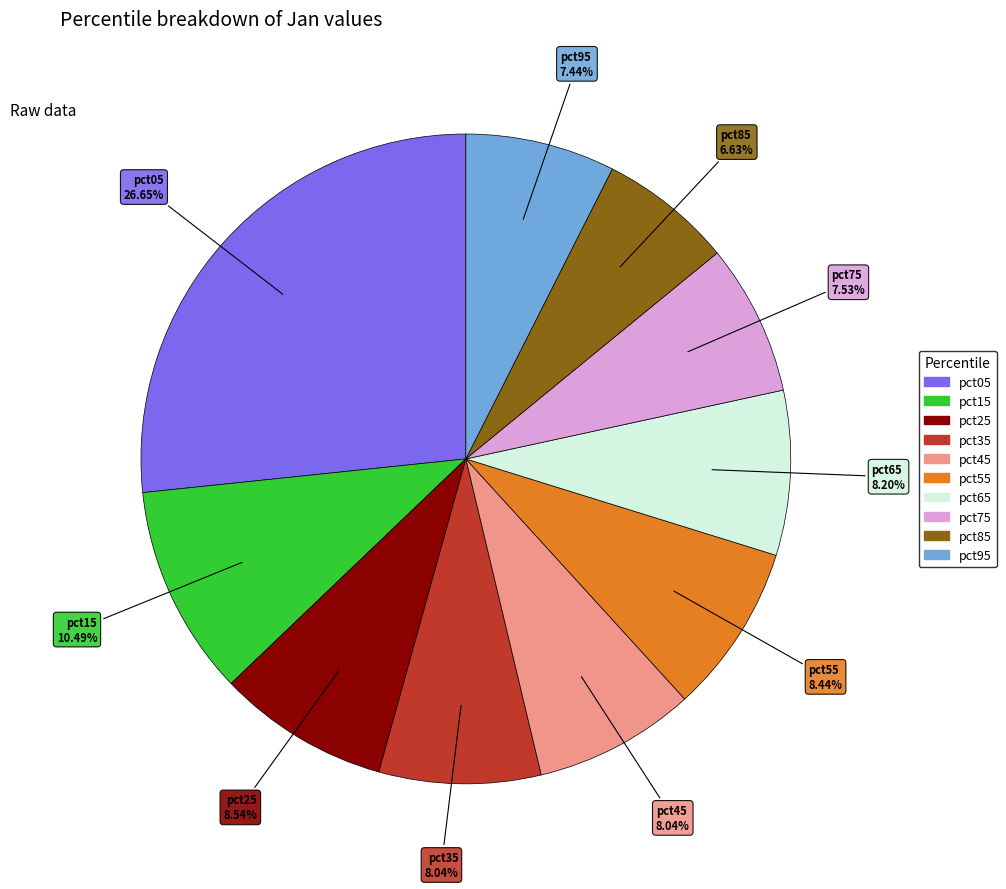

True or false: pct35 accounts for 8% of the total.

True